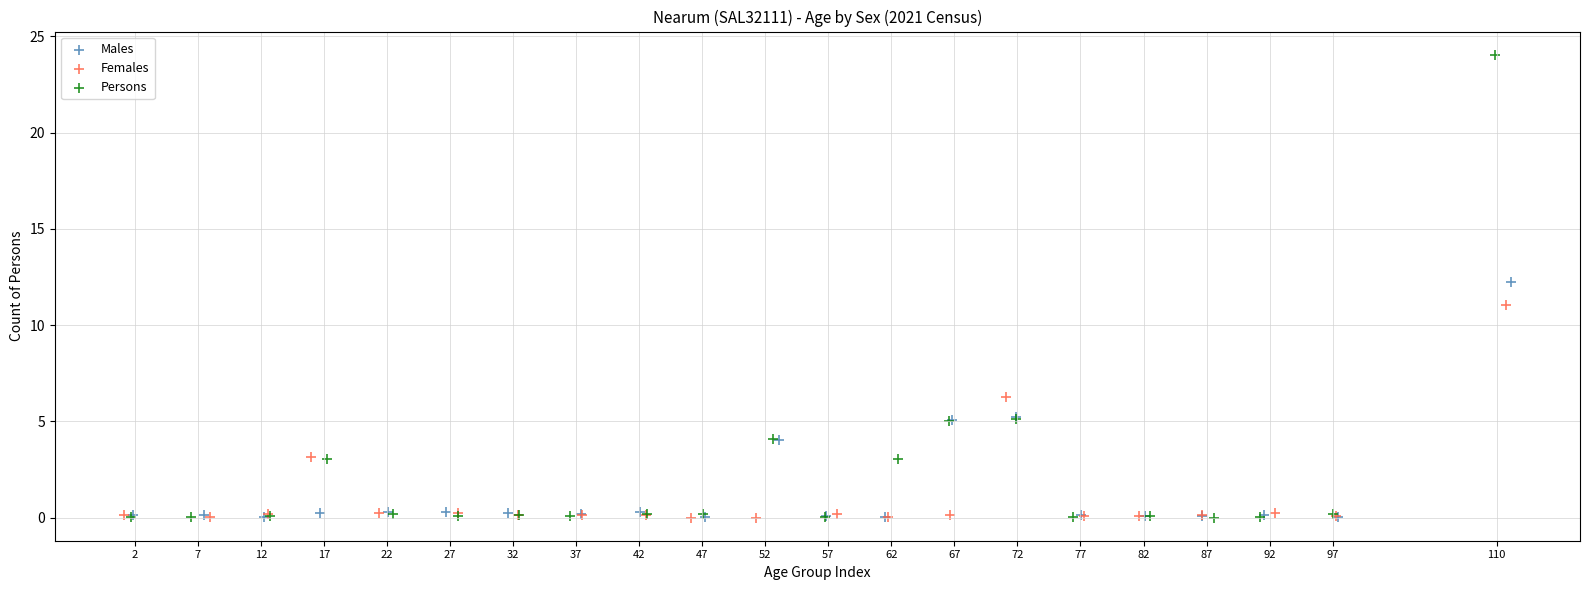

What are all the series names shown in the legend?

Males, Females, Persons